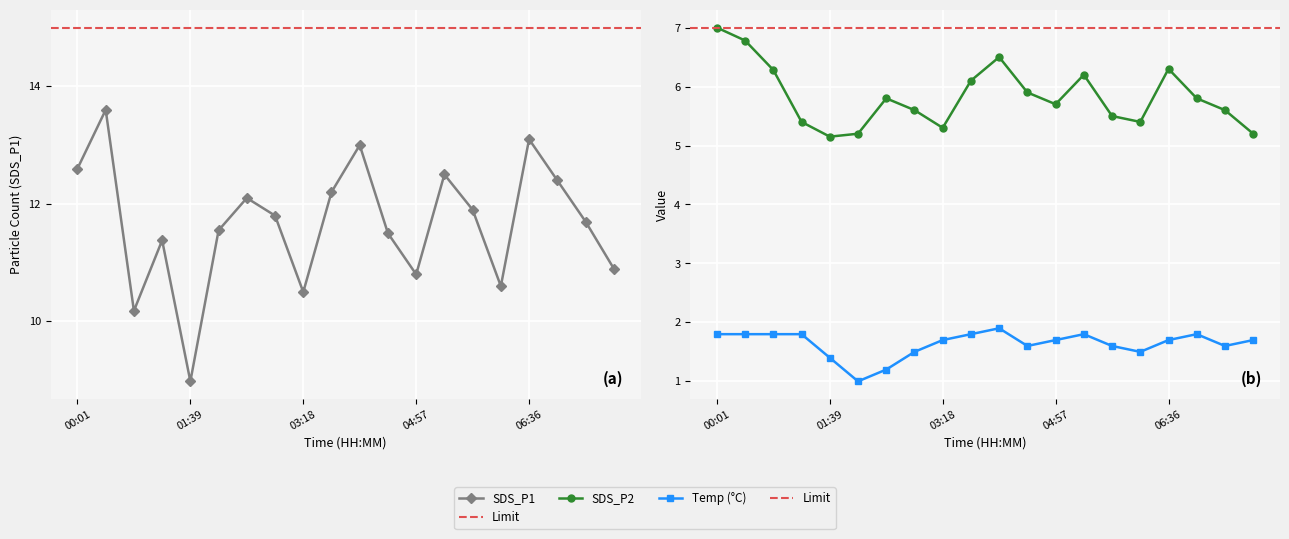

List the series in order of their overall mean, highest first.

SDS_P1, SDS_P2, Temp